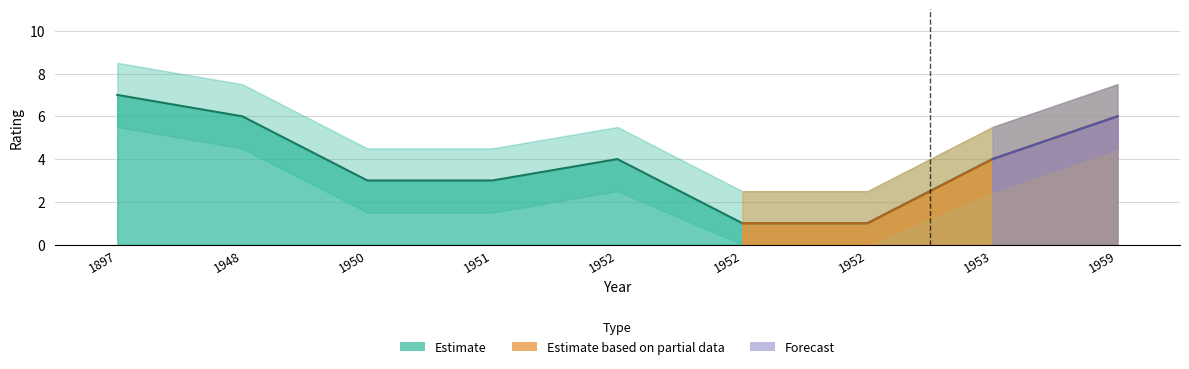

Reading right to left, list all the values displayed in this chart.

Rating: 6.0	4.0	1.0	1.0	4.0	3.0	3.0	6.0	7.0
Rating Upper: 7.5	5.5	2.5	2.5	5.5	4.5	4.5	7.5	8.5
Rating Lower: 4.5	2.5	0.0	0.0	2.5	1.5	1.5	4.5	5.5